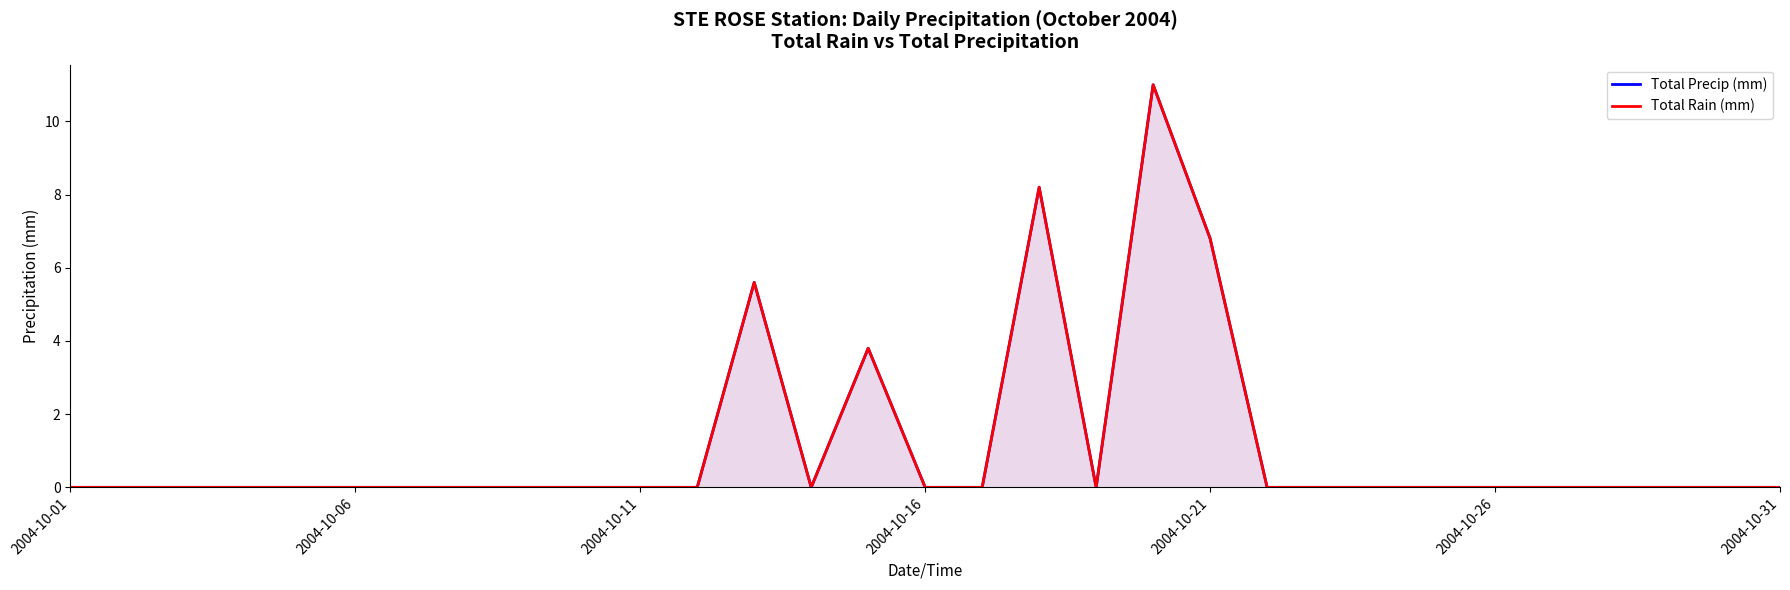

What are all the series names shown in the legend?

Total Precip (mm), Total Rain (mm)